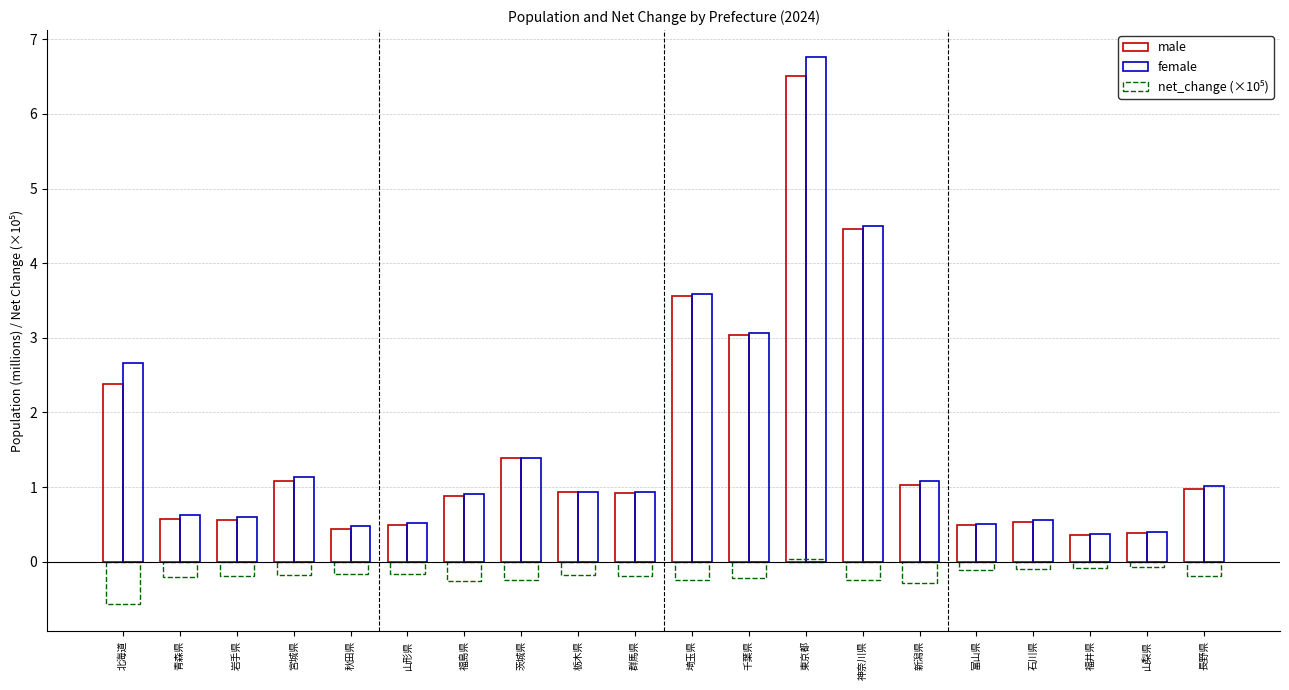

What is the difference between the maximum and second lowest values in the male series?

6.1